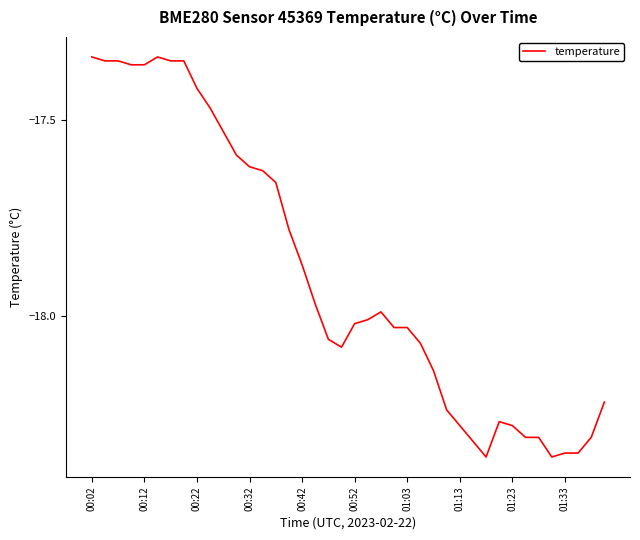

What is the smallest value displayed?

-18.4